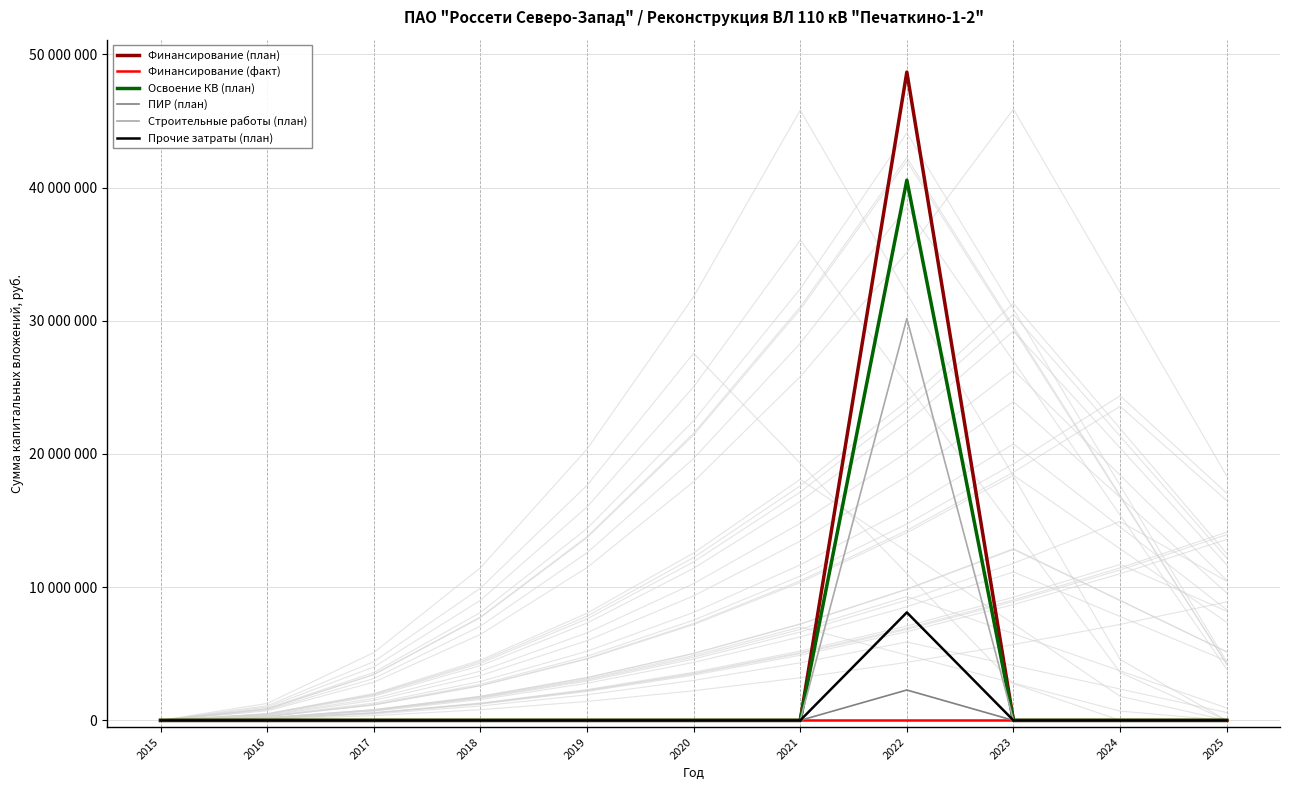

Which has a higher value, 2016 or 2017?

2016